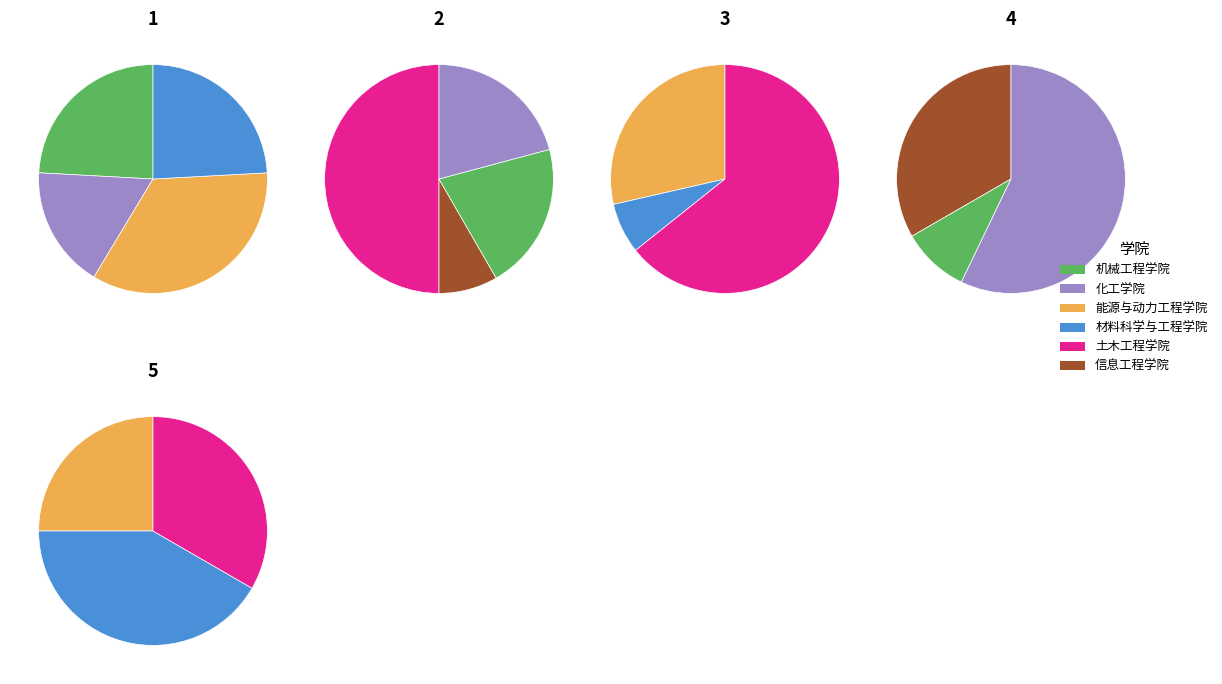

How many slices are in this pie chart?

17